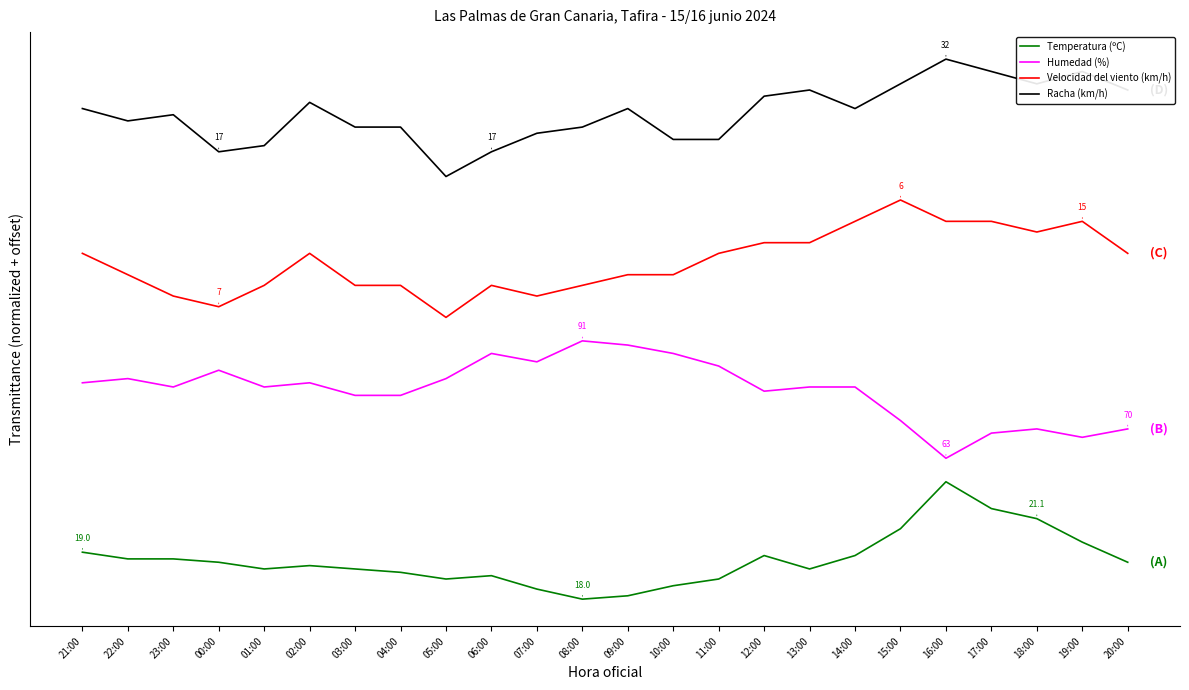

Is it true that Velocidad del viento (km/h) equals 3.8 at 06:00?

False